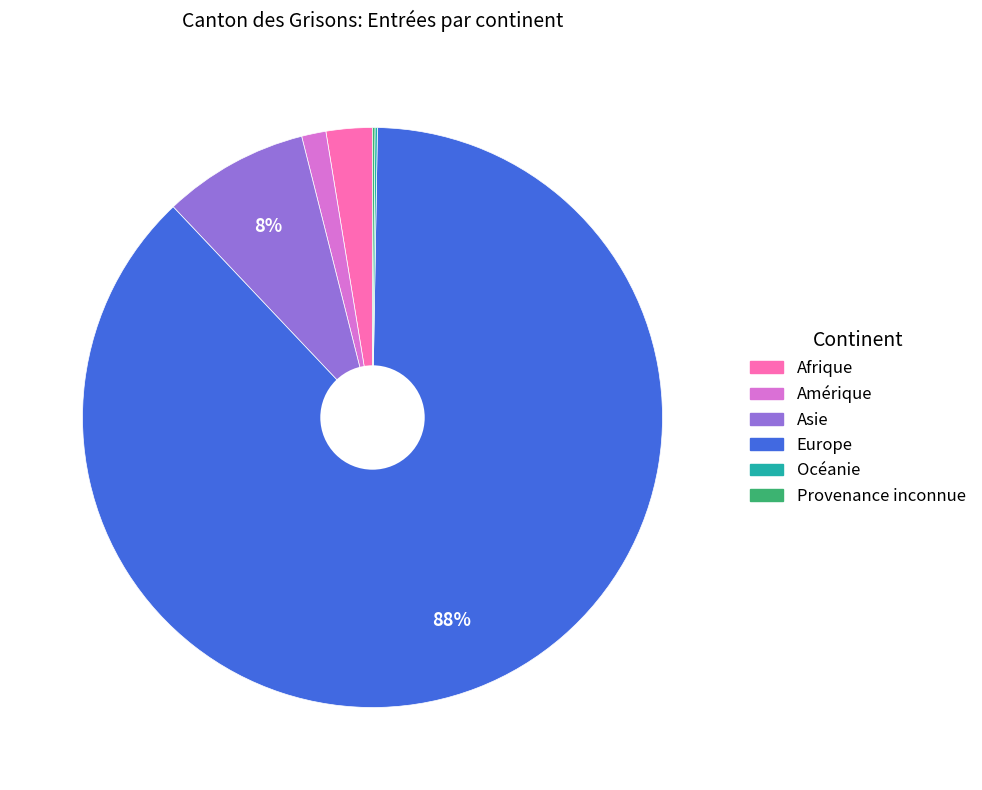

To the nearest percent, what portion does Europe represent?

88%